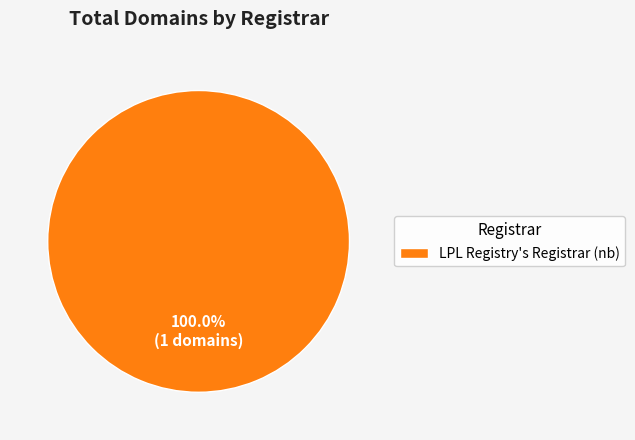

Does any single category account for the majority?

Yes